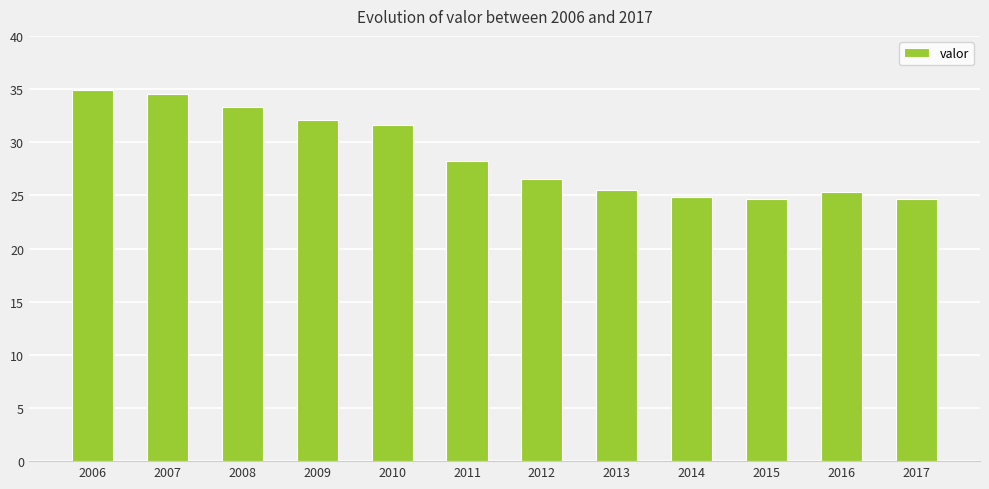

How many bars are there in total?

12